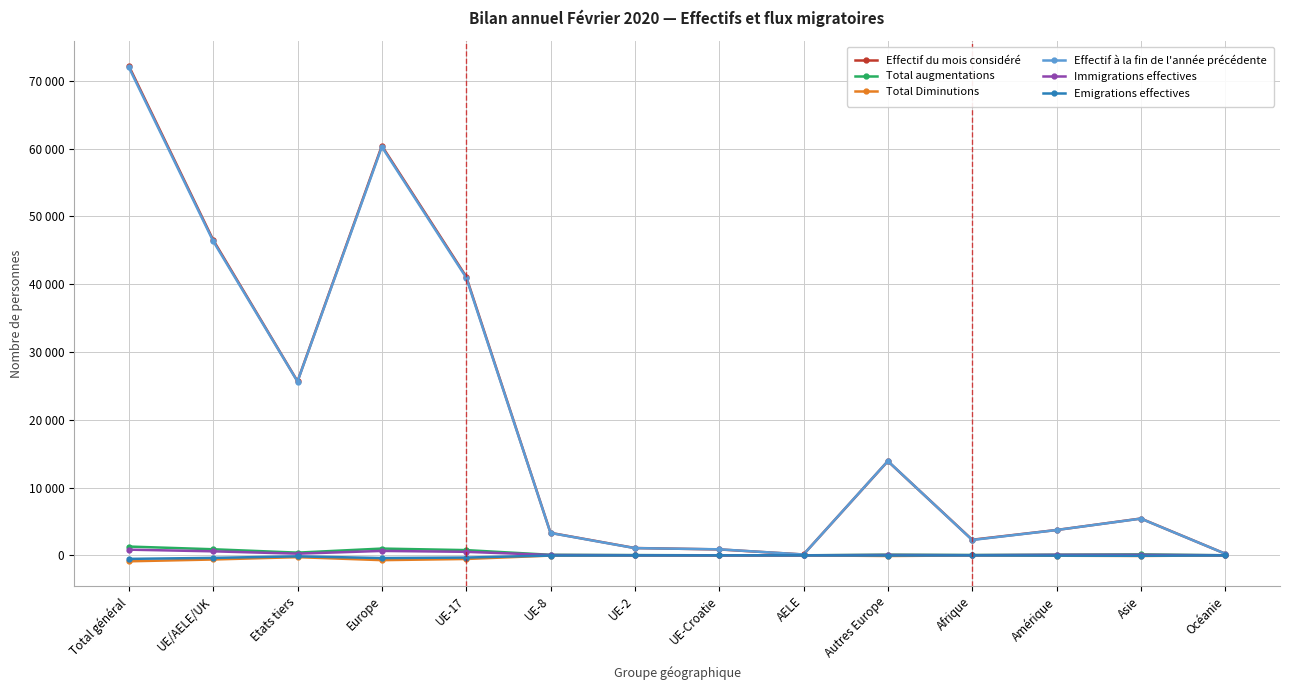

True or false: Immigrations effectives has a value of 9 at Océanie.

True